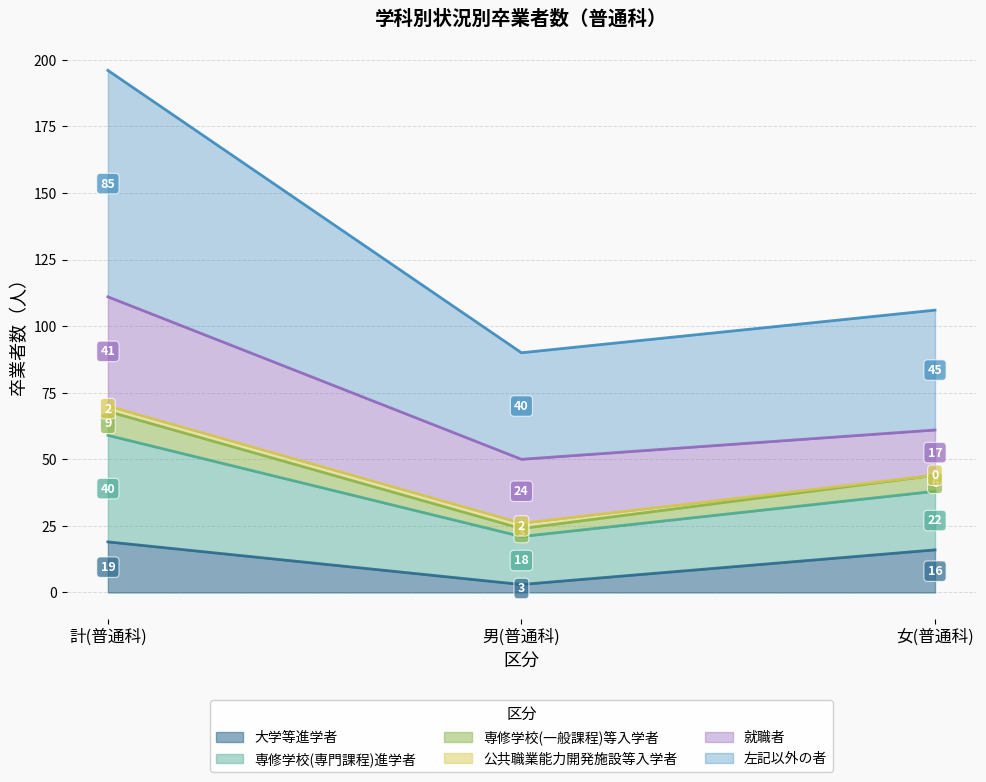

What is the maximum value for 大学等進学者?

19